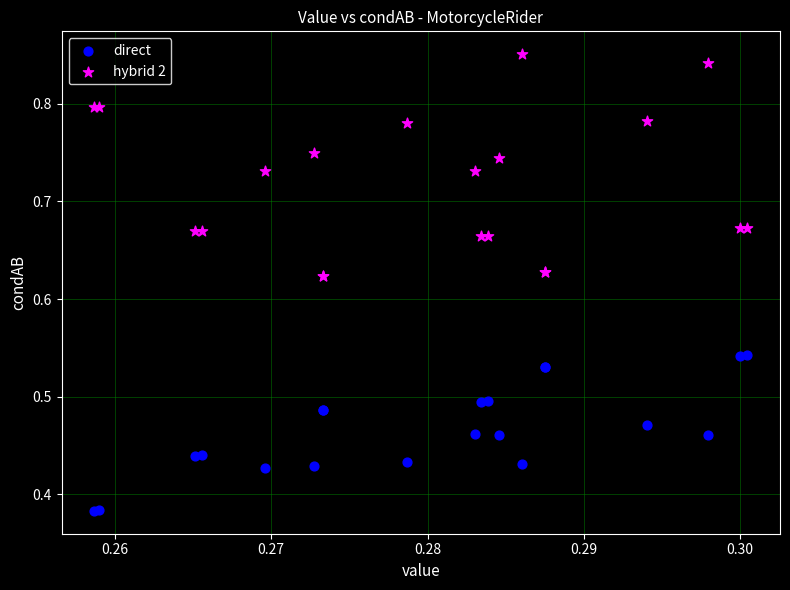

Which series contains the lowest Y value?

direct